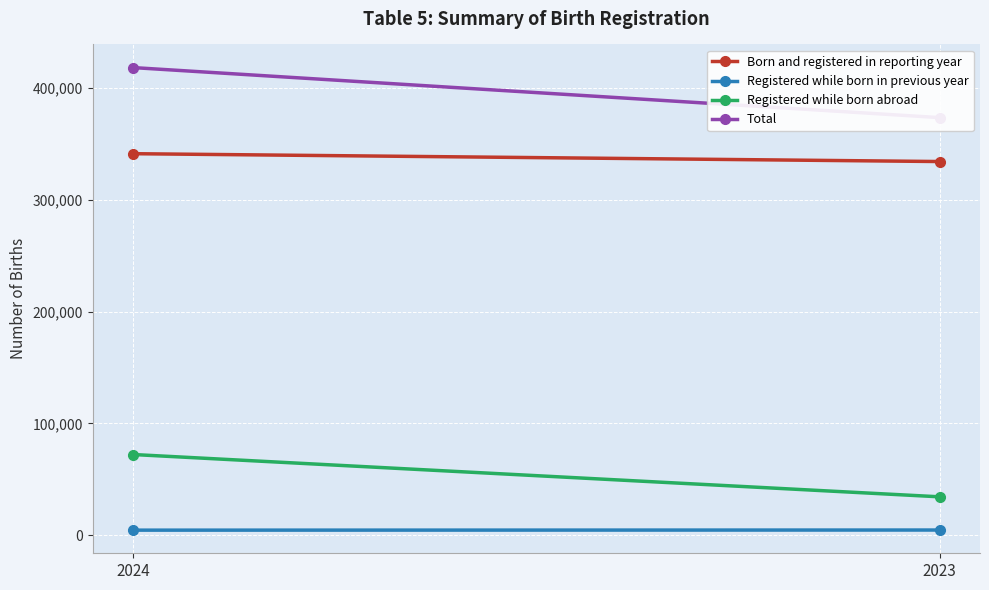

Which series changed the most between 2024 and 2023?

Total